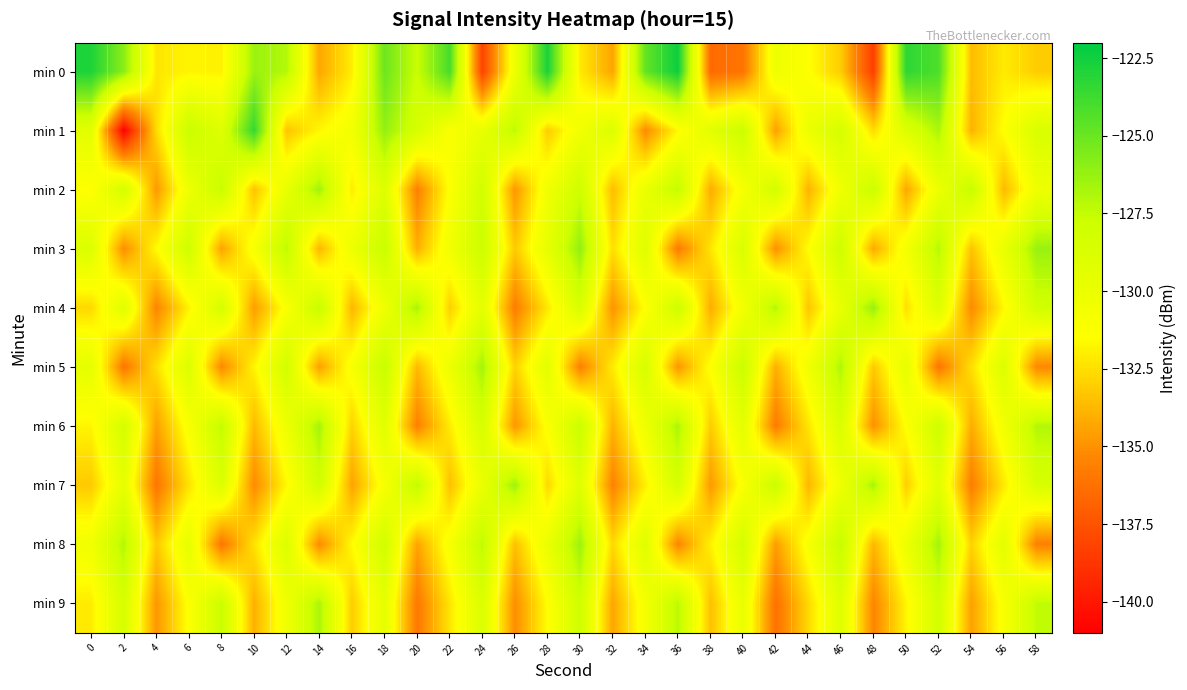

What is the minimum value shown in the chart?

-140.9